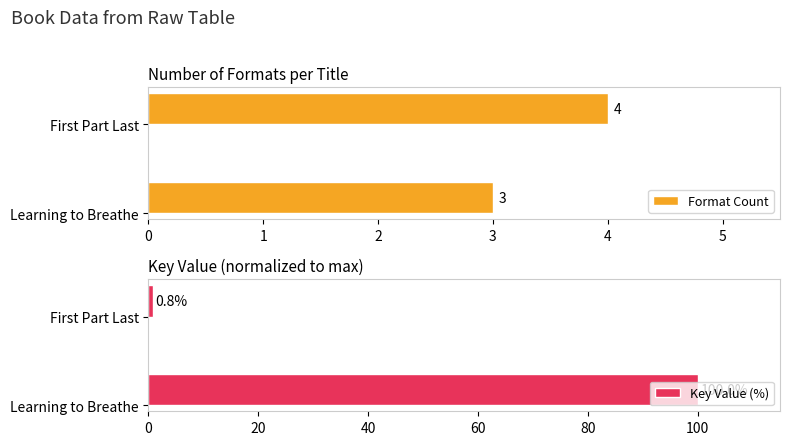

What is the sum of the Key Value (%) values at First Part Last and Learning to Breathe?

100.8